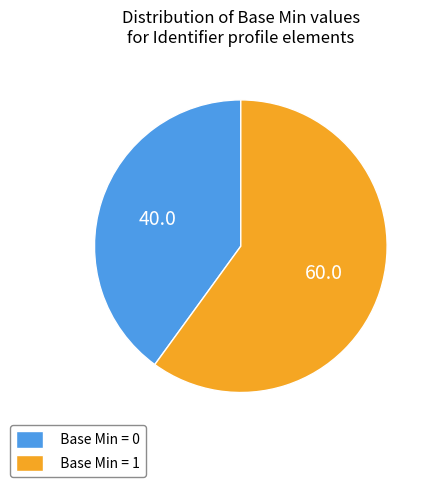

How many segments does this pie chart have?

2